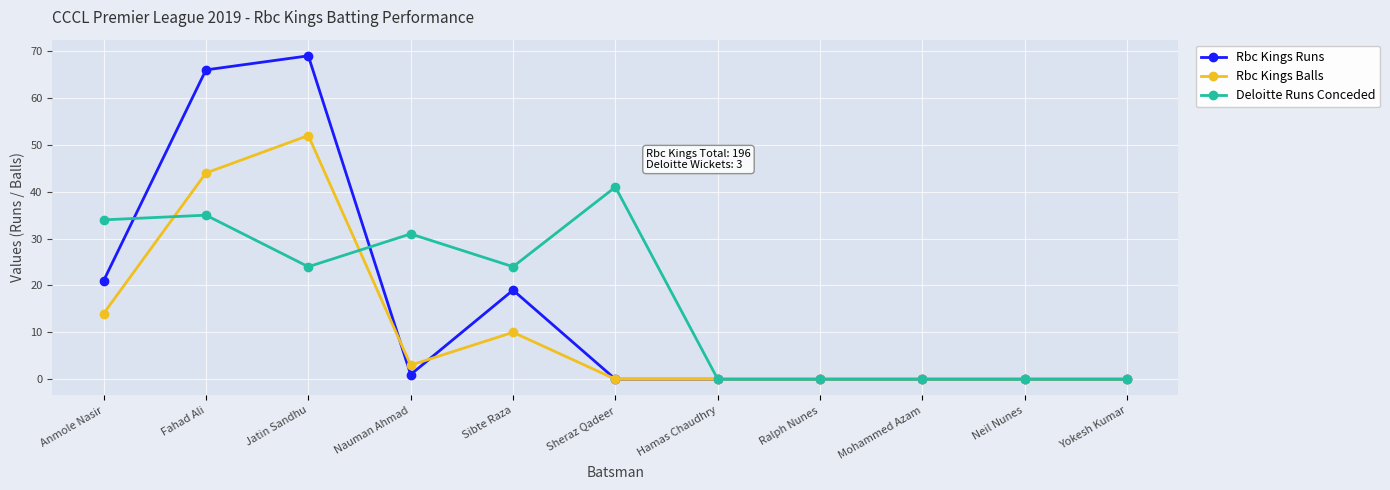

How many lines are shown in the chart?

3